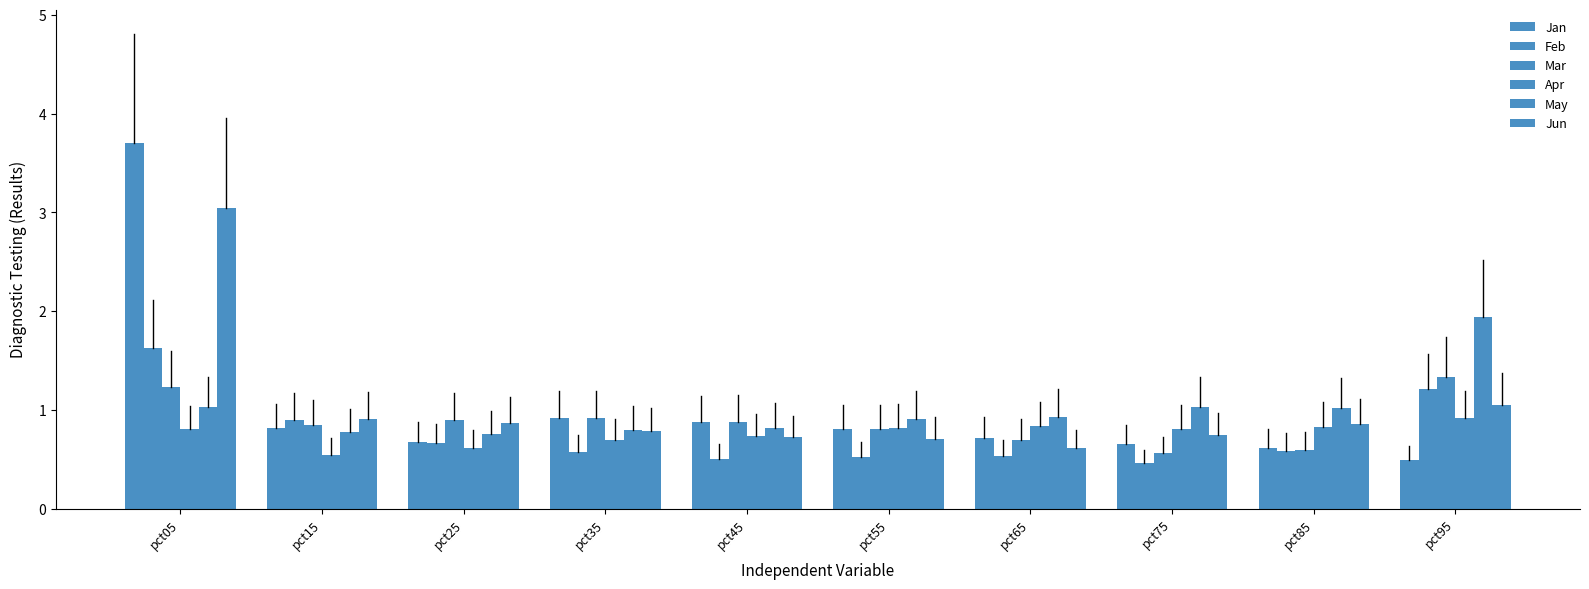

How many series are shown in this chart?

6